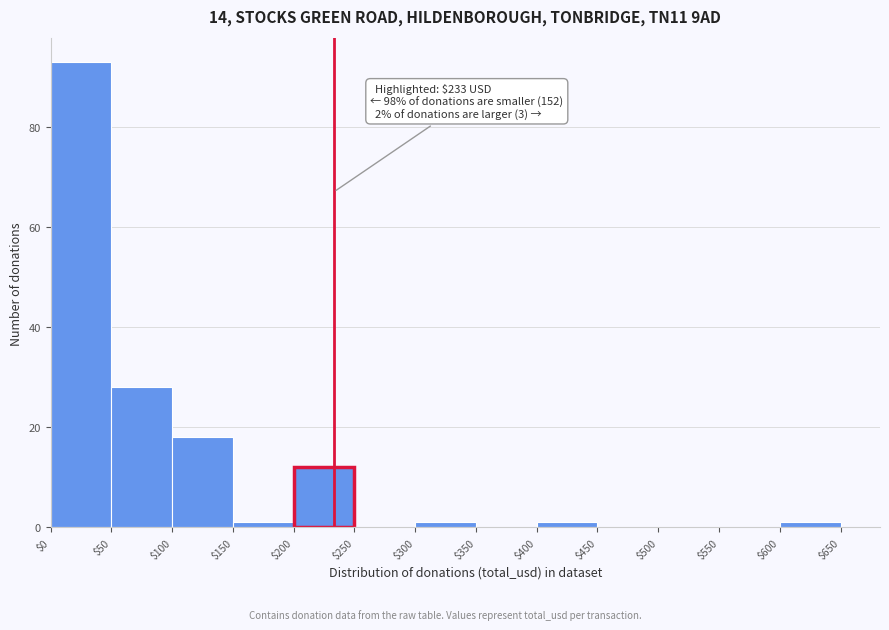

Which range on the x-axis has the tallest bar?

$0 to $50